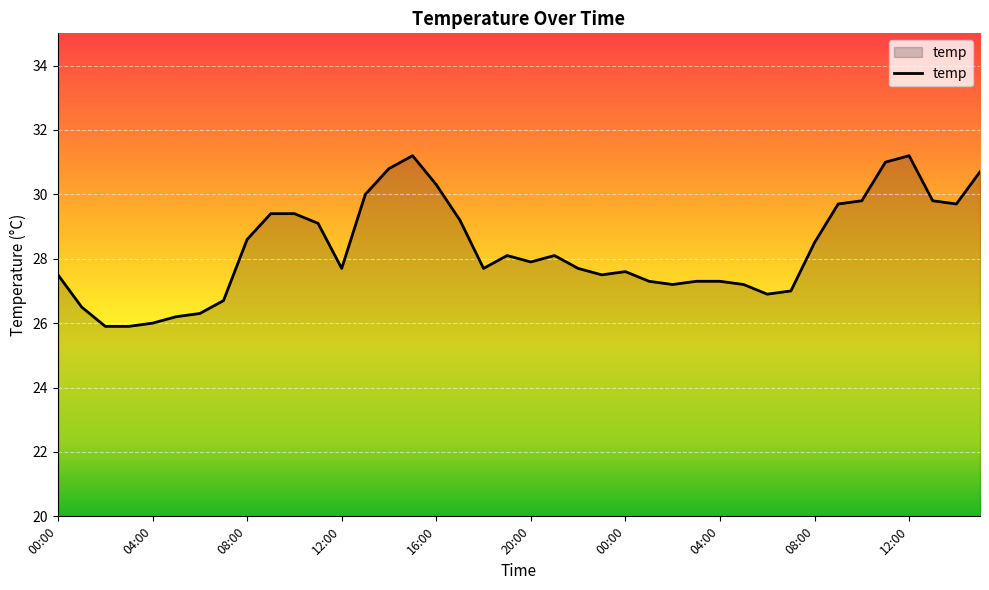

True or false: there are more than 1 points higher than both neighbors.

True